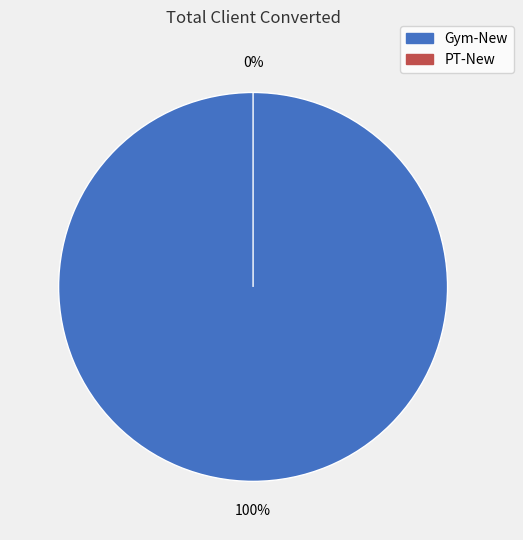

To the nearest percent, what is the combined percentage of Gym-New and PT-New?

100%